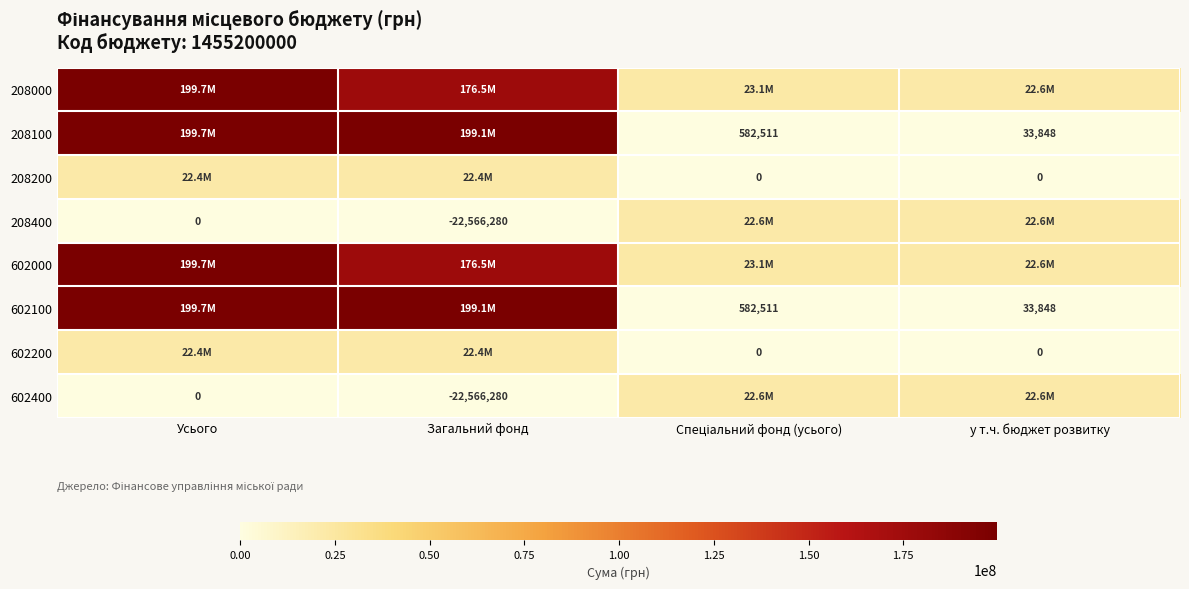

What is the spread (max minus min) of values at у т.ч. бюджет розвитку?

22600128.0